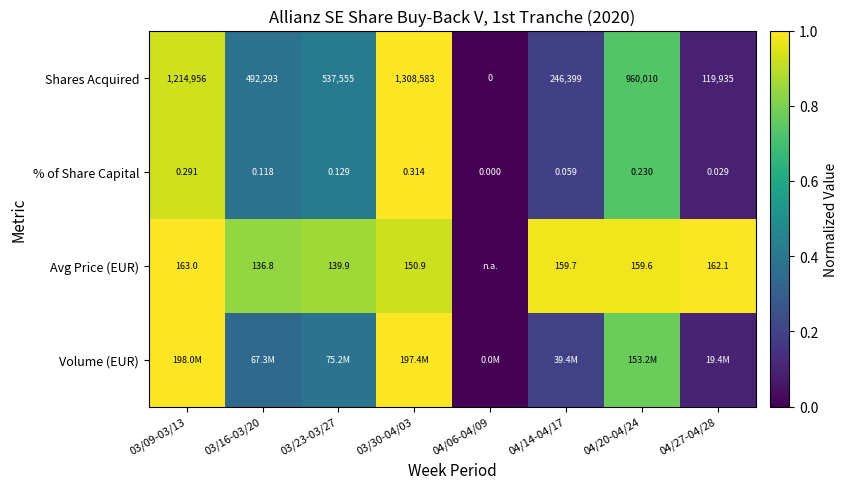

Is the value of Shares Acquired at 04/27-04/28 greater than the value of Avg Price (EUR) at 03/30-04/03?

Yes